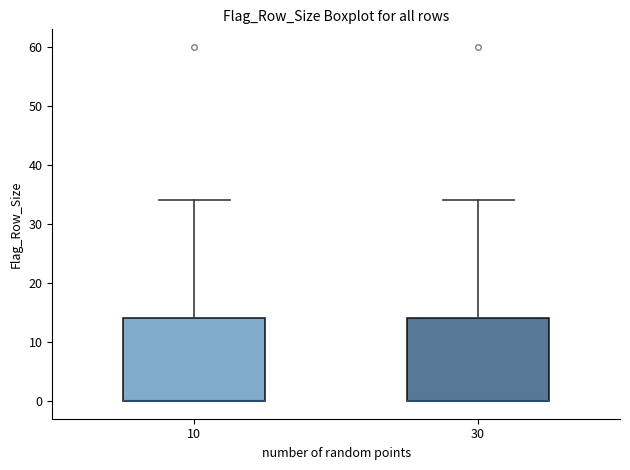

Where is the lower edge of the box at x = 10 on the y-axis? The values are not printed on the chart, so give them approximately, as read against the axis.

0